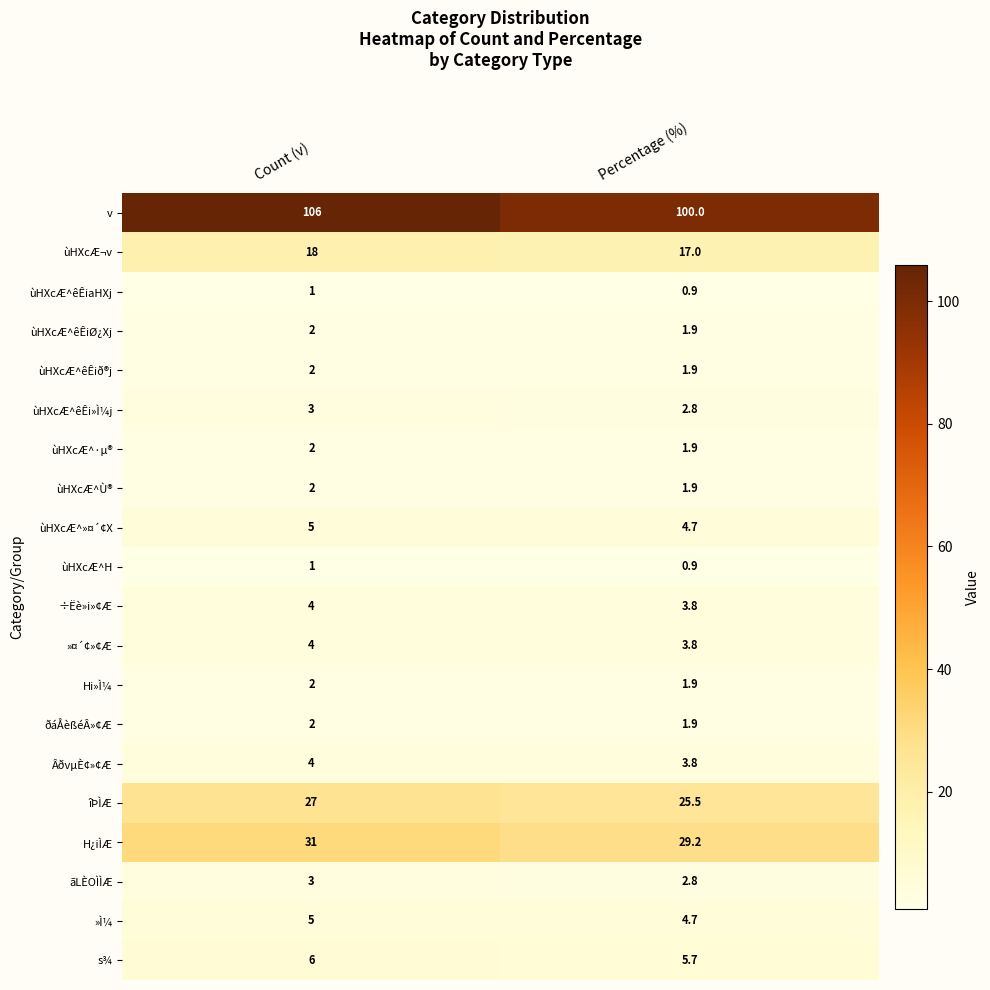

Between Count (v) and Percentage (%), which series saw the biggest shift?

v